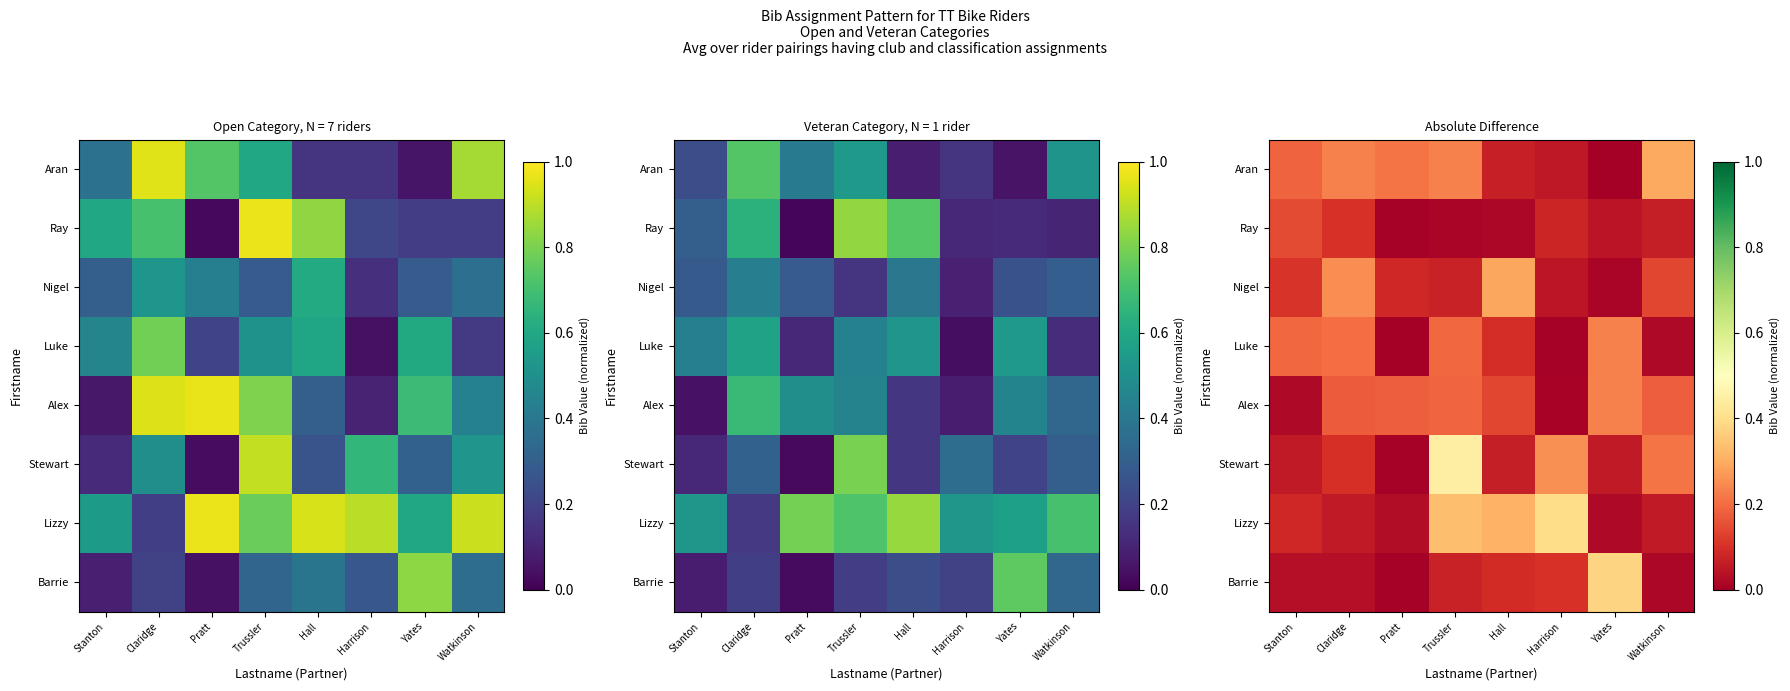

Which series has the widest spread of values?

Stewart